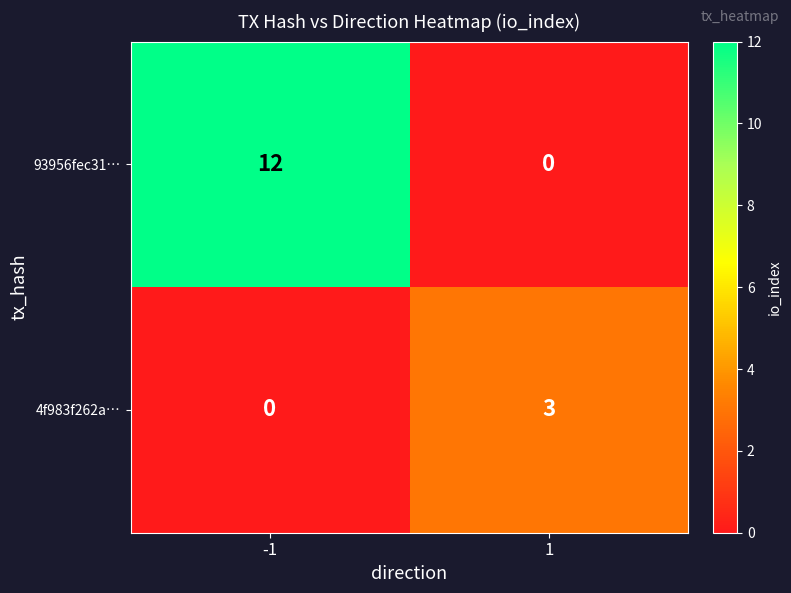

How many values in the 93956fec31… series are below 12?

1